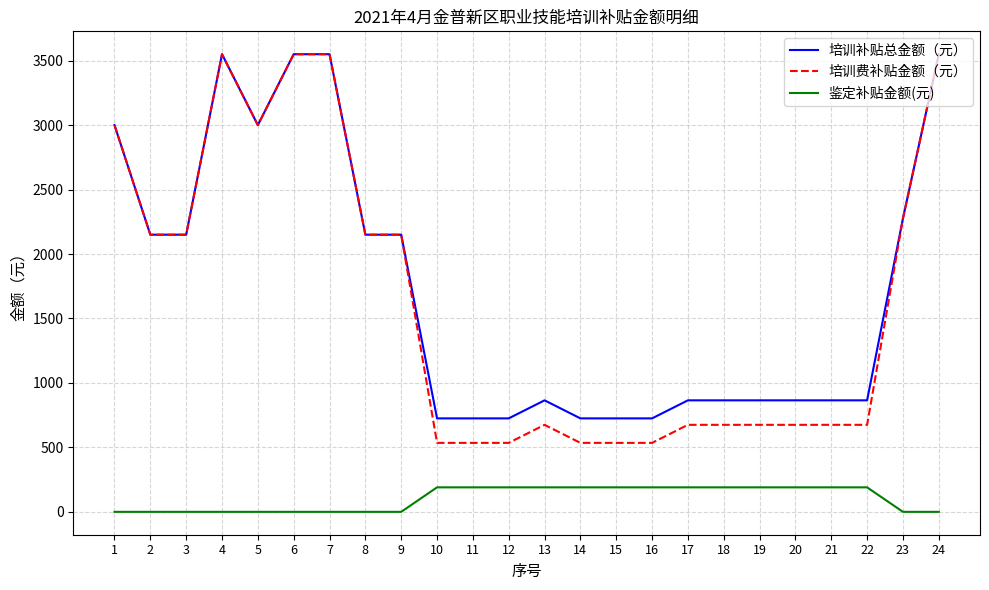

What is the sum of all 鉴定补贴金额(元) values?

2470